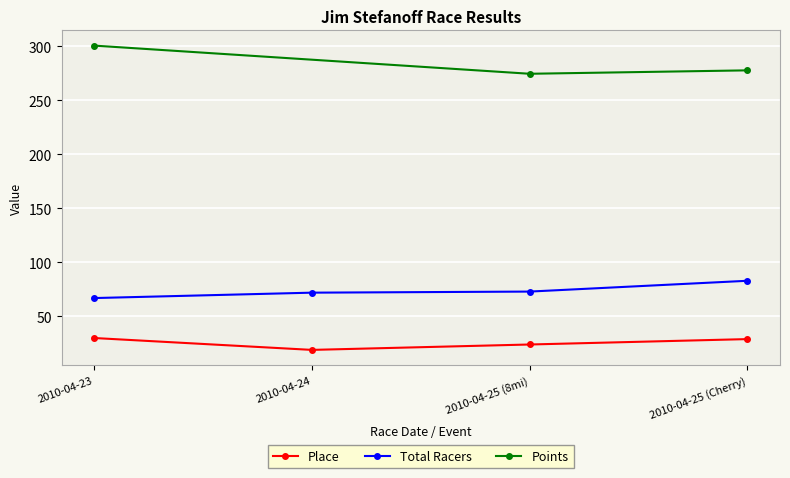

True or false: Total Racers and Place cross at least once.

False